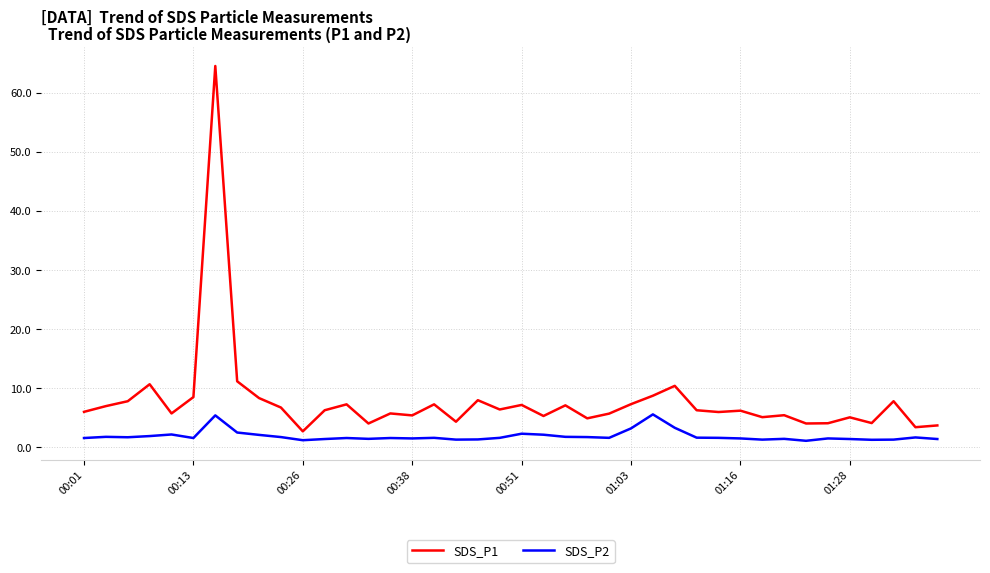

What is the difference between the maximum and minimum values in the SDS_P2 series?

4.5